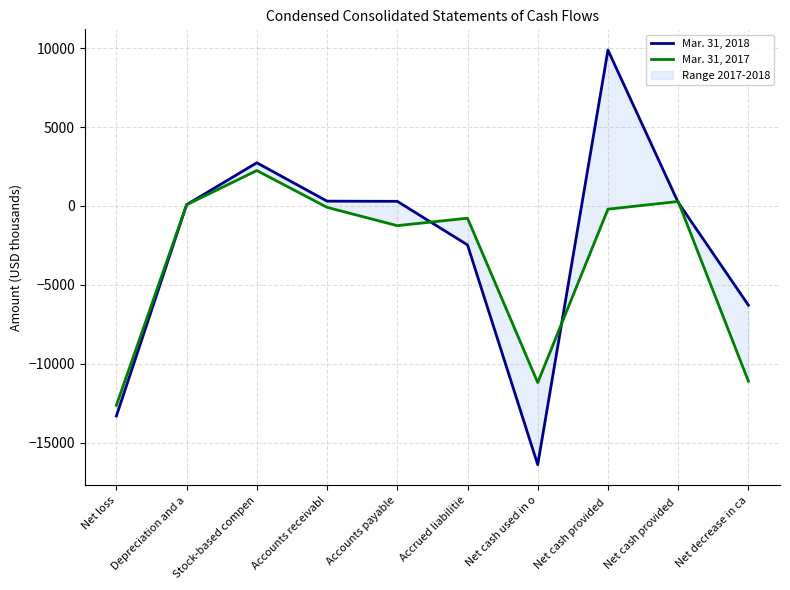

What is the smallest value displayed?

-16383